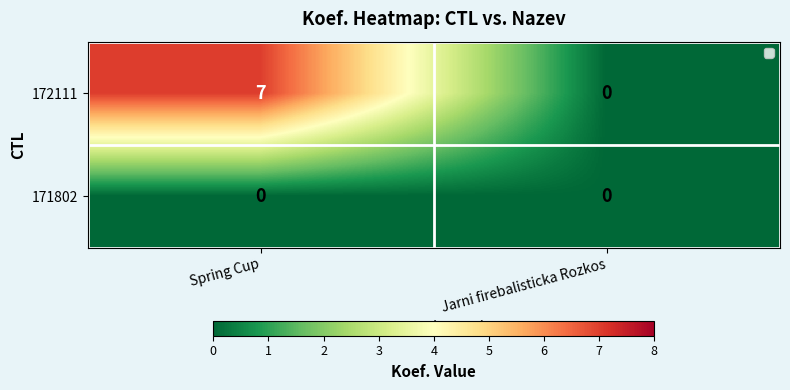

Is the value of 171802 at Spring Cup greater than the value of 172111 at Spring Cup?

No